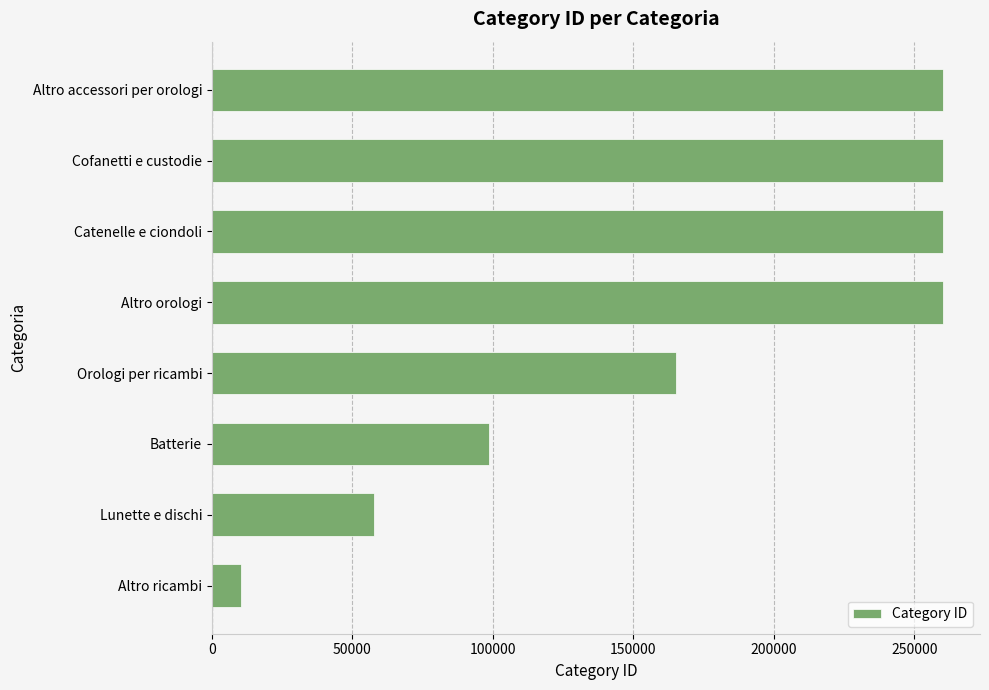

Read the value at Altro orologi, to the nearest 100.

260300